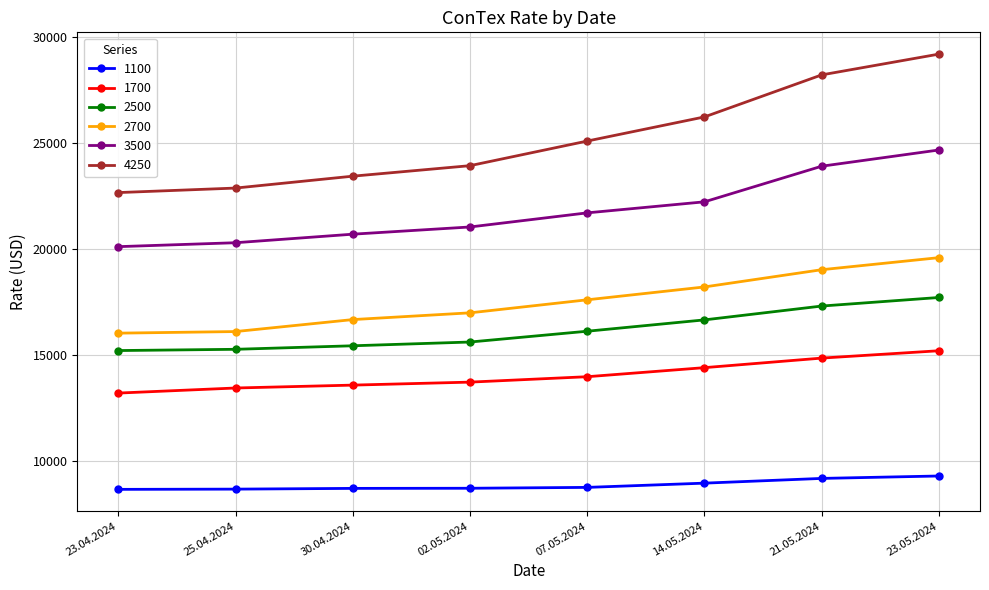

What is the label of the 1st point from the left?

23.04.2024